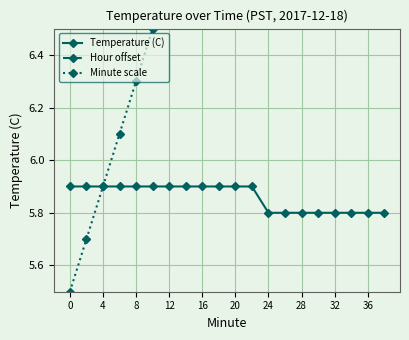

The Temperature (C) series shows 5.9 at 4. True or false?

True